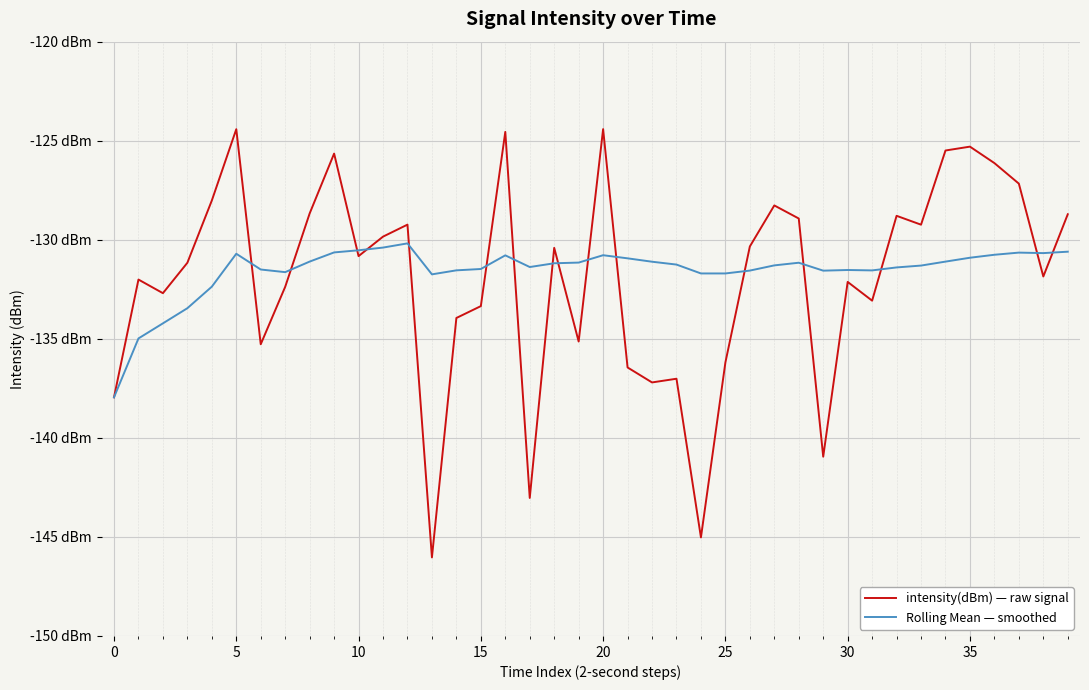

What are all the series names shown in the legend?

intensity(dBm) — raw signal, Rolling Mean — smoothed